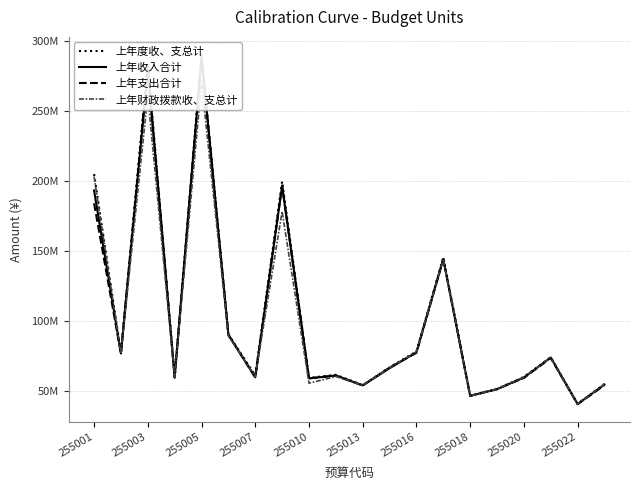

In 上年度收、支总计, how many points are lower than both neighbors (excluding endpoints)?

7